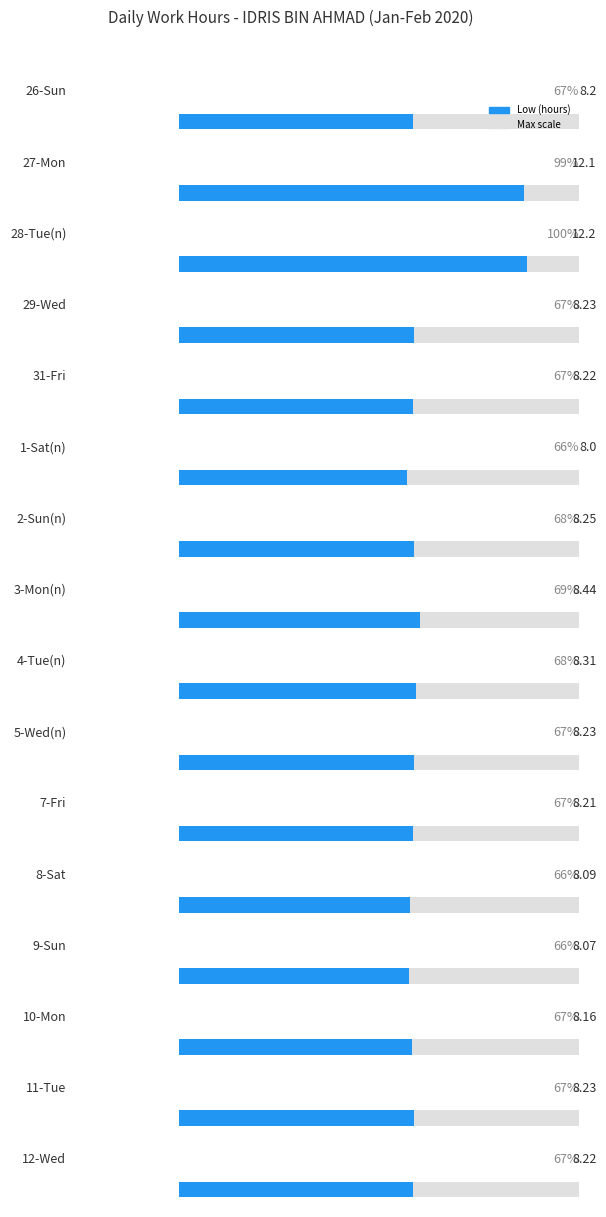

What is the value of the 13th bar from the left?

8.1